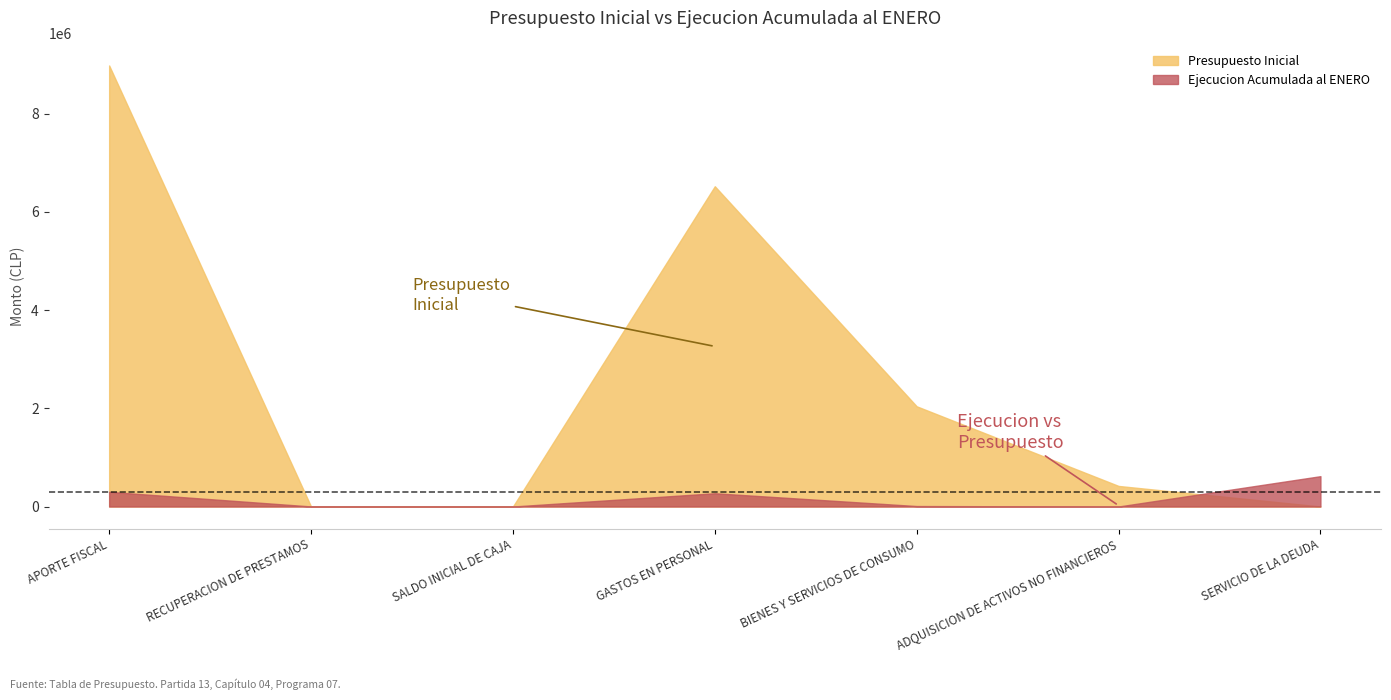

How many interior local peaks does the Presupuesto Inicial series have?

1